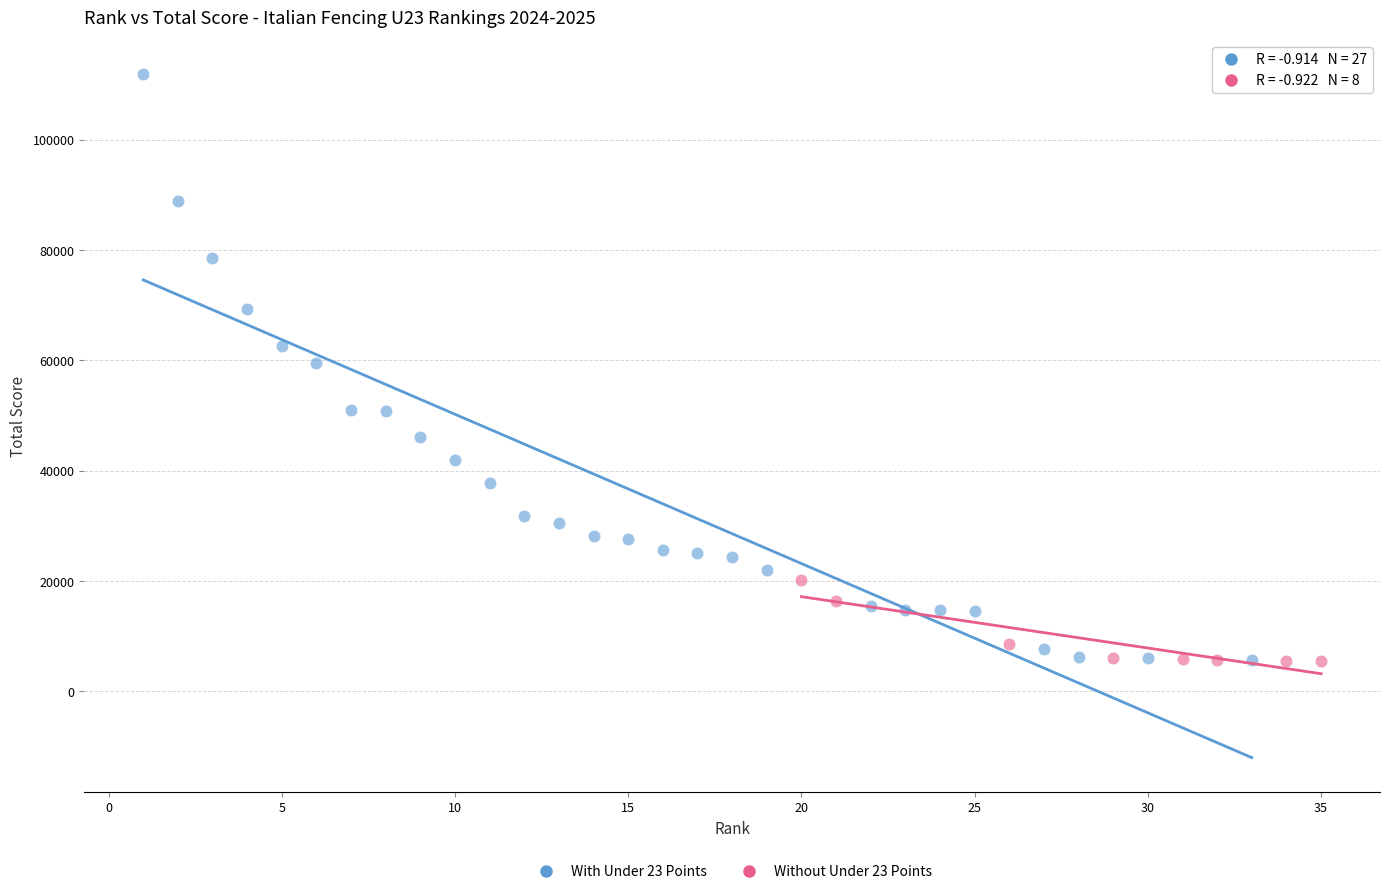

Which series has the widest spread of Y values?

With Under 23 Points